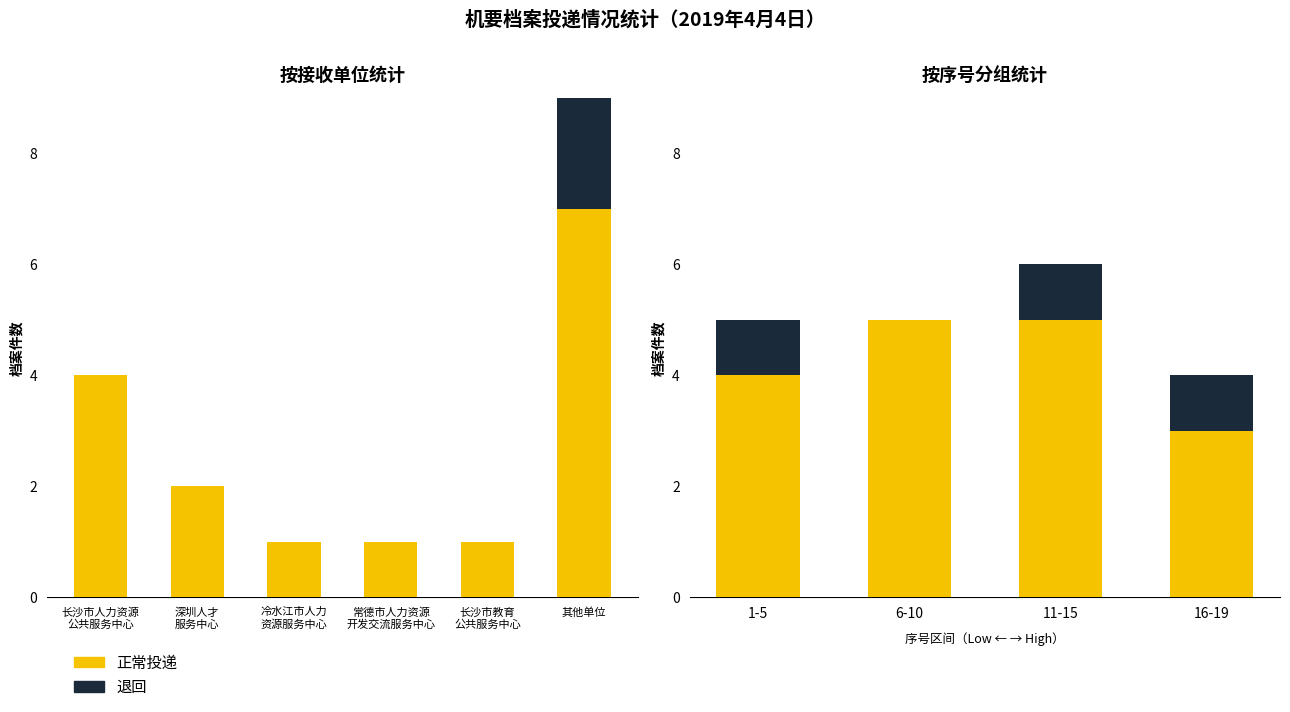

Rank the series by their average value, from highest to lowest.

正常投递, 退回